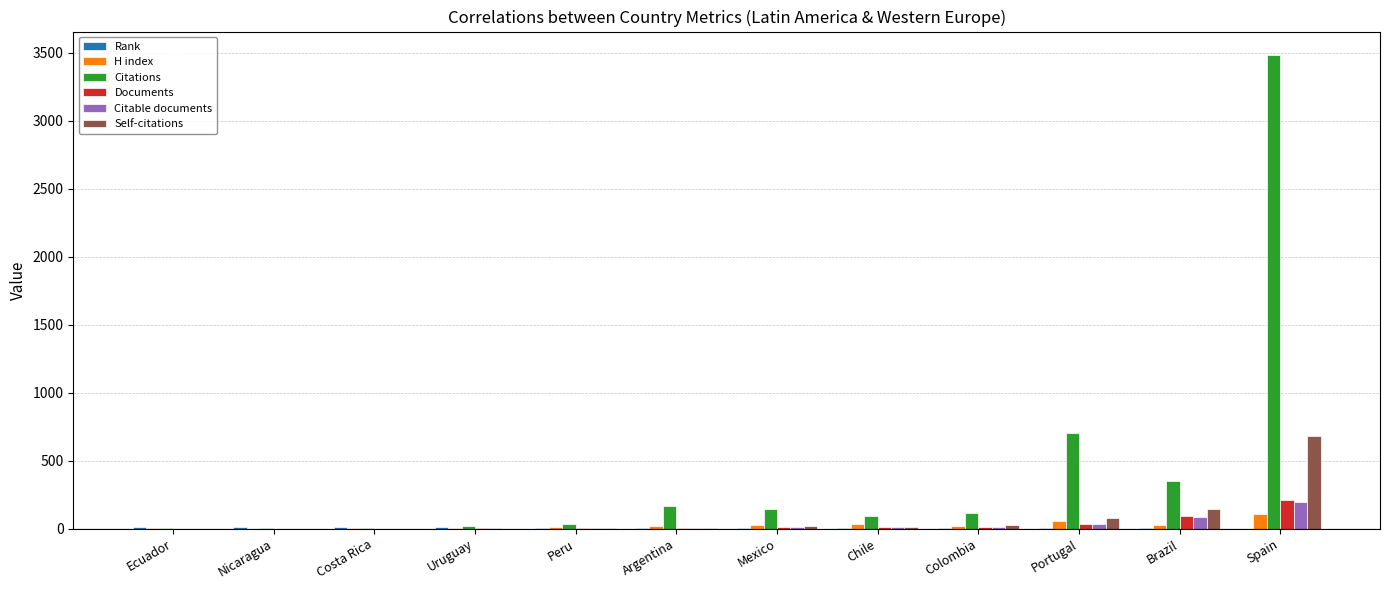

Which category has the highest value in the Self-citations series?

Spain